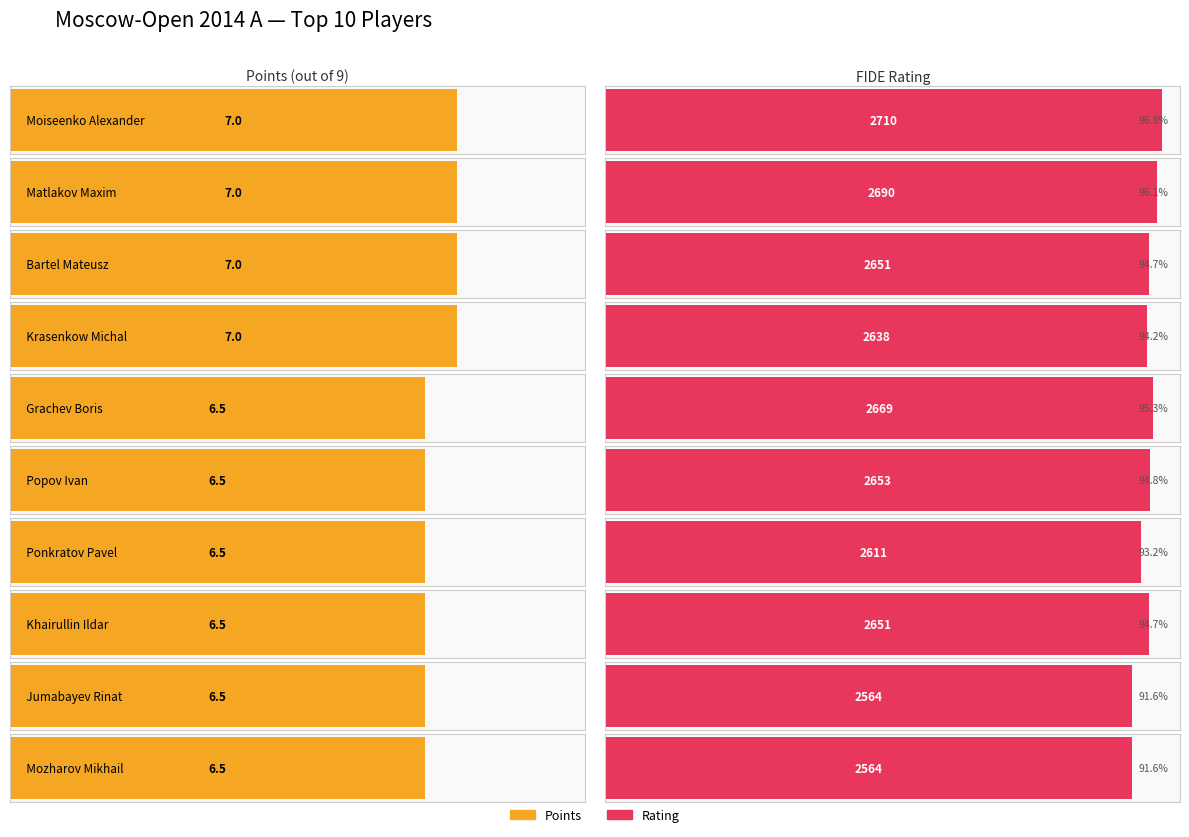

List the series in order of their peak value, lowest first.

Points, Rating